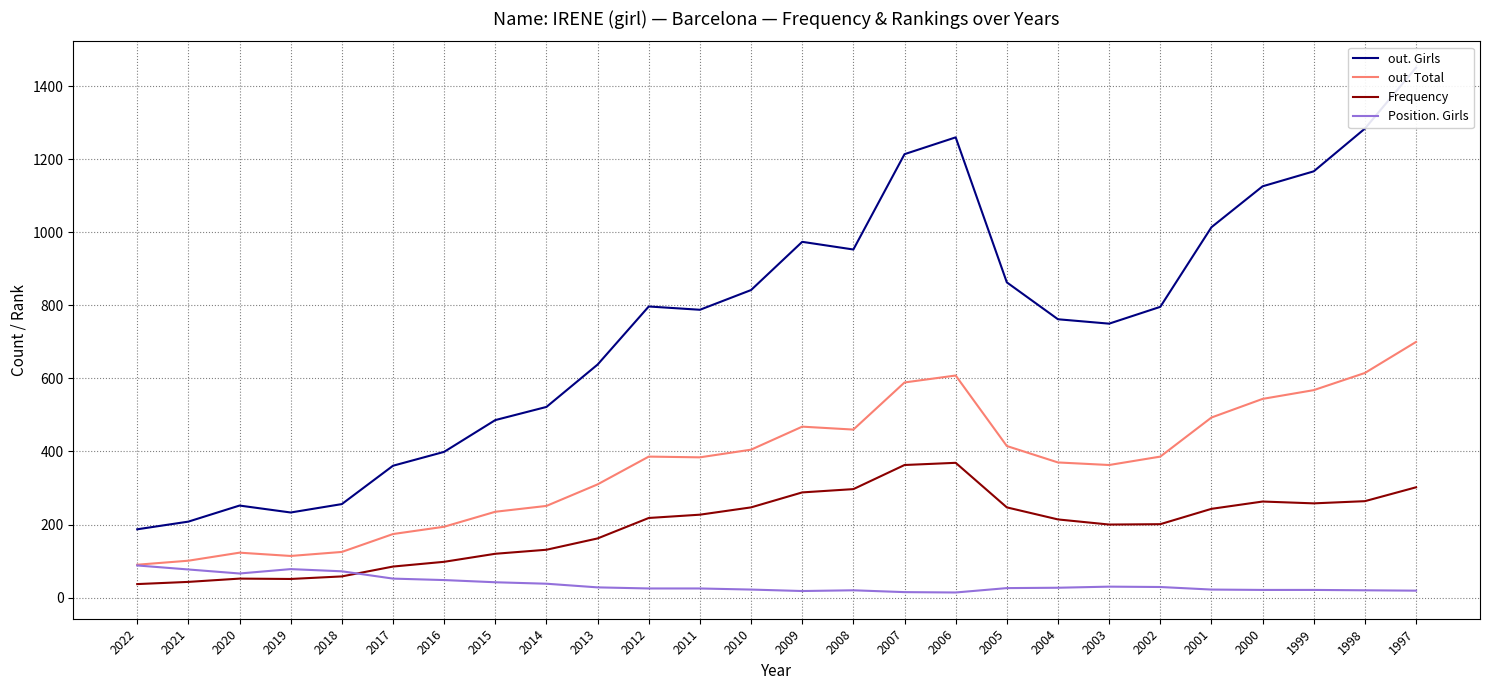

Where does the out. Total series first go above 386?

2010